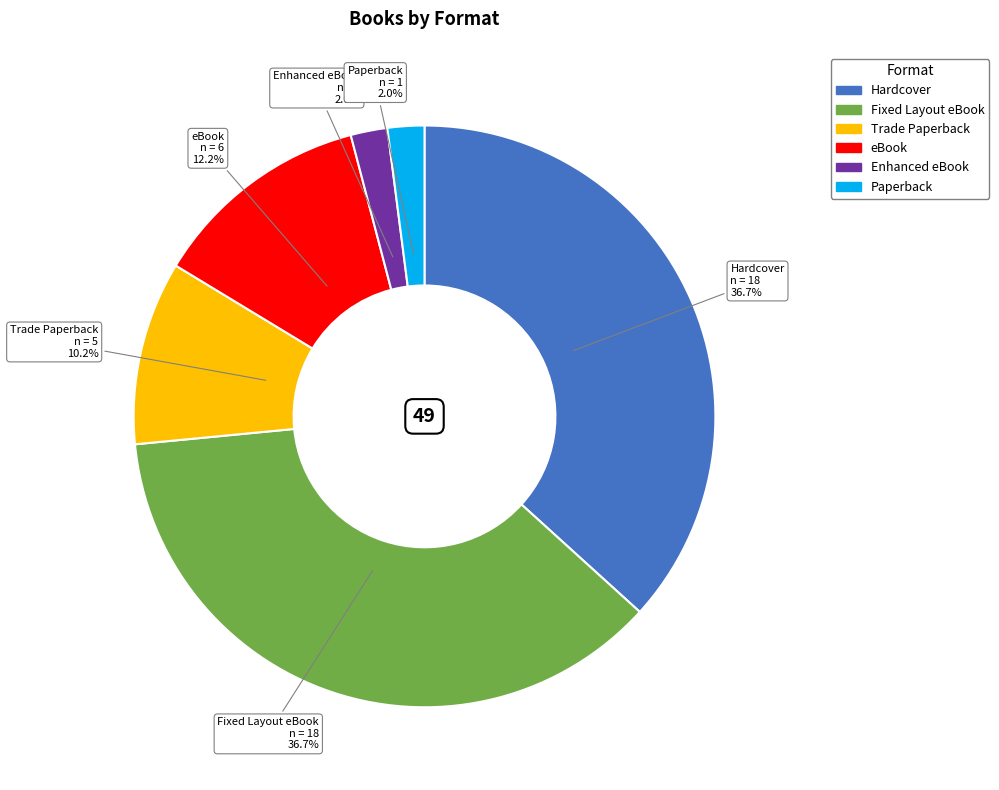

Is the sum of Fixed Layout eBook and Enhanced eBook greater than half?

No